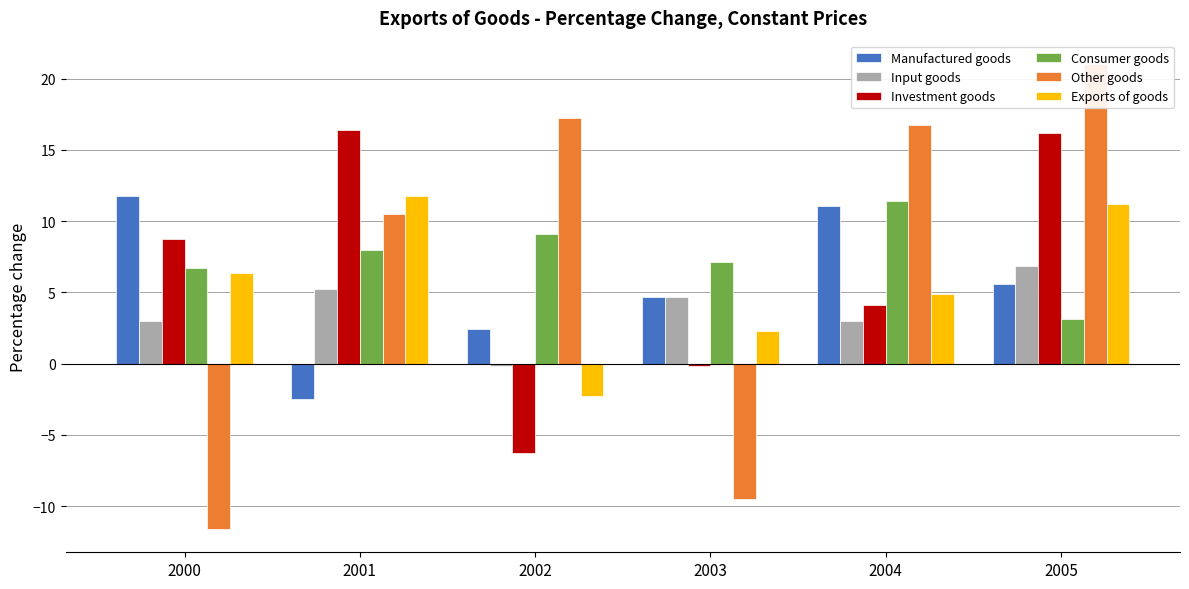

How many categories are shown in the chart?

6